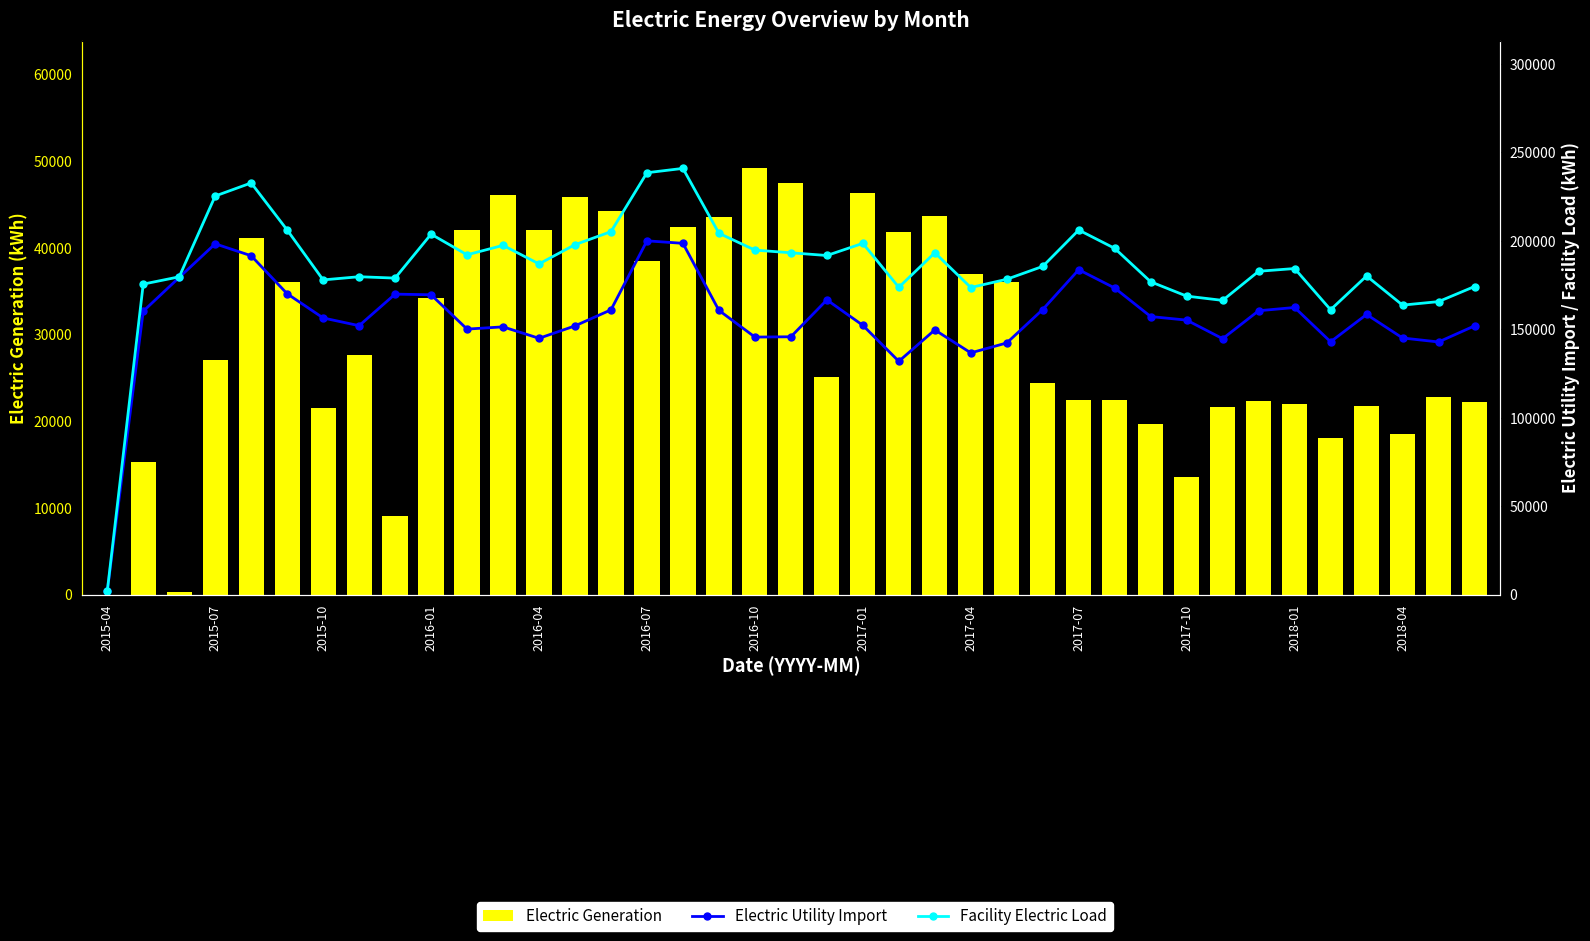

True or false: Electric Utility Import has a value of 151895.0 at 38.

True